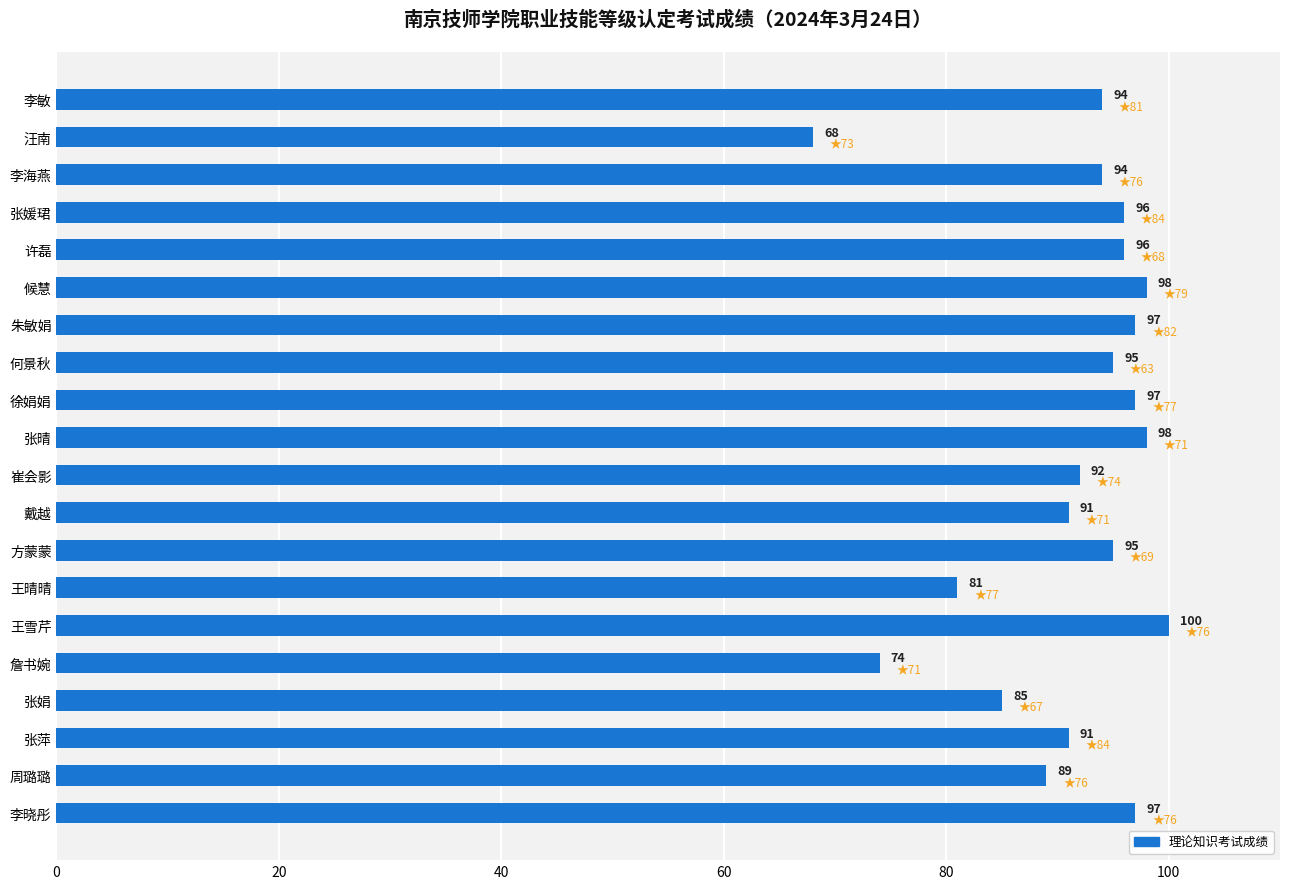

What is the label of the 8th bar from the bottom?

方蒙蒙